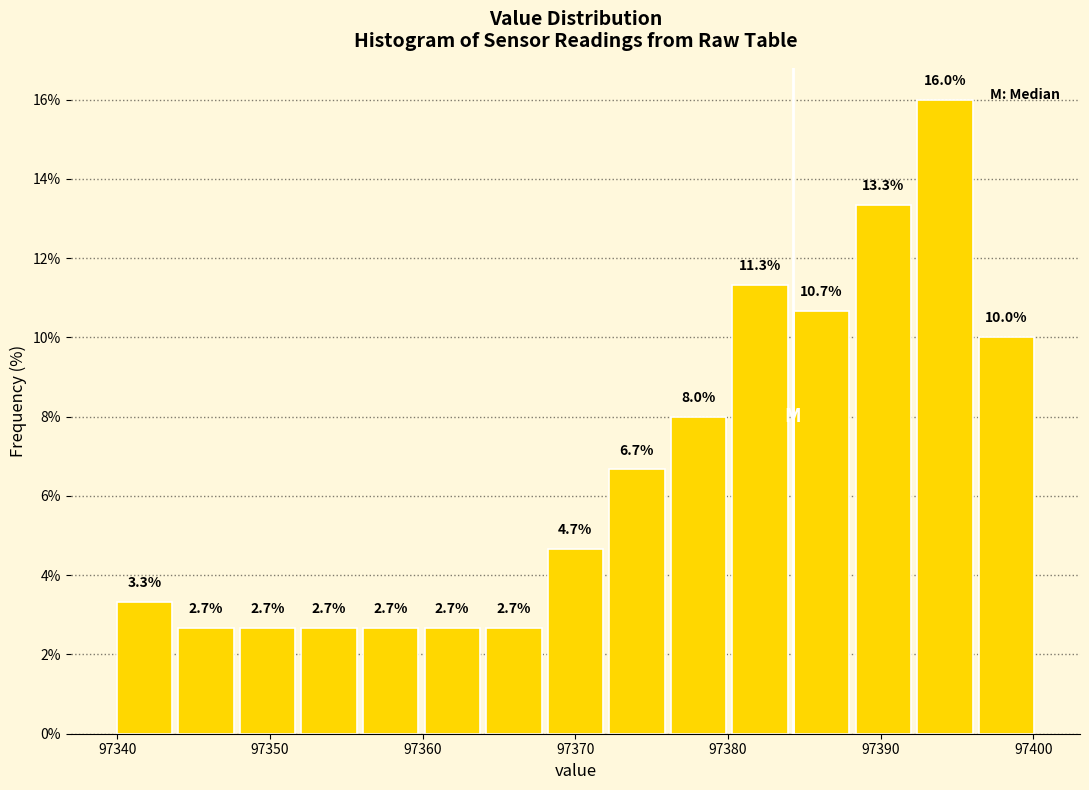

How tall is the bar that spans 97364 to 97368 on the x-axis? The bar edges are not printed on the chart, so give them approximately, as read against the axis.

2.7